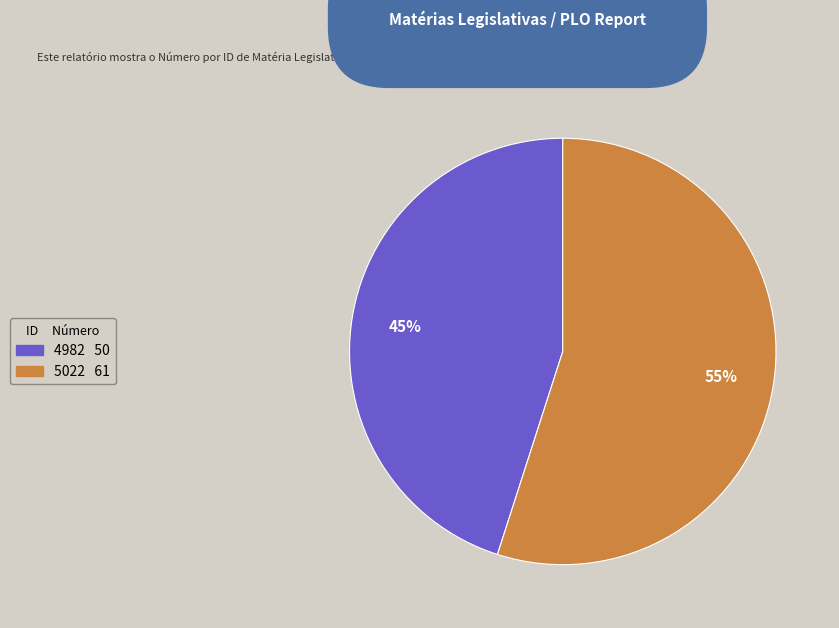

What is the largest slice in the pie chart?

5022